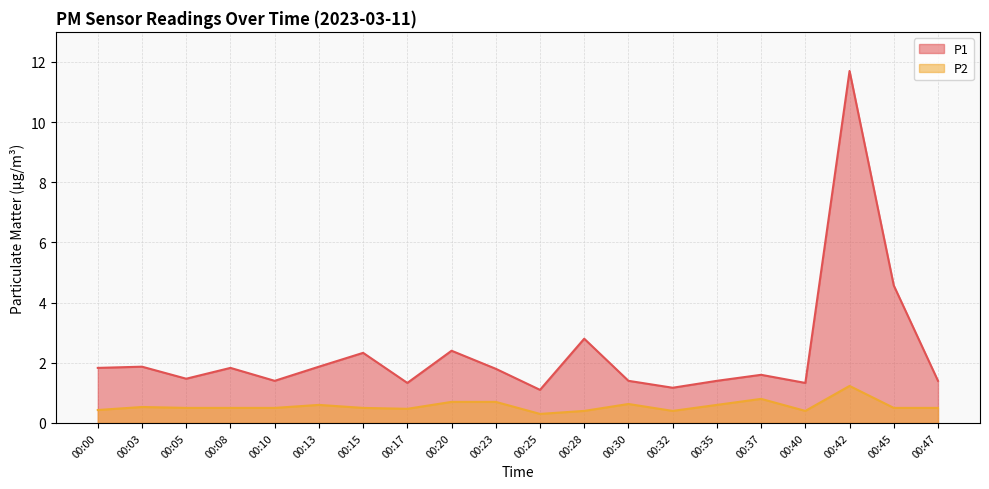

Read the P2 value at 00:25.

0.3